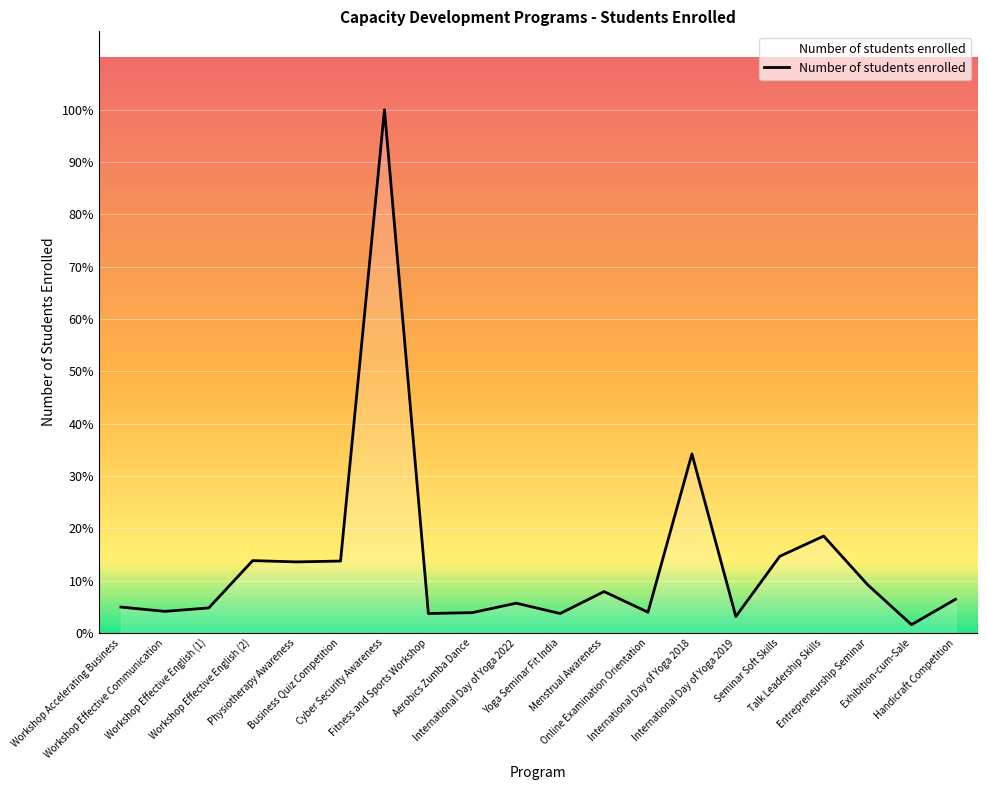

Does the chart have visible grid lines?

Yes